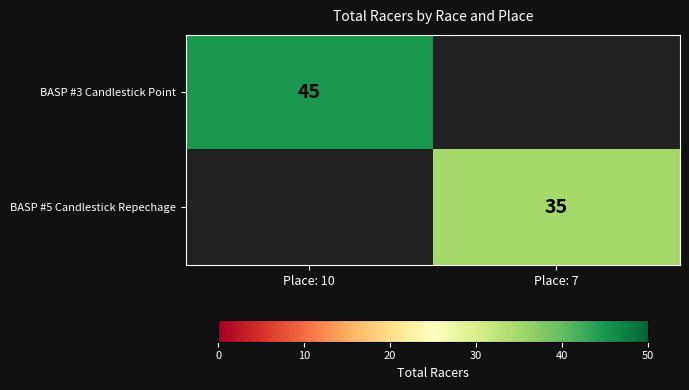

At which category is the sum across all series the highest?

Place: 10